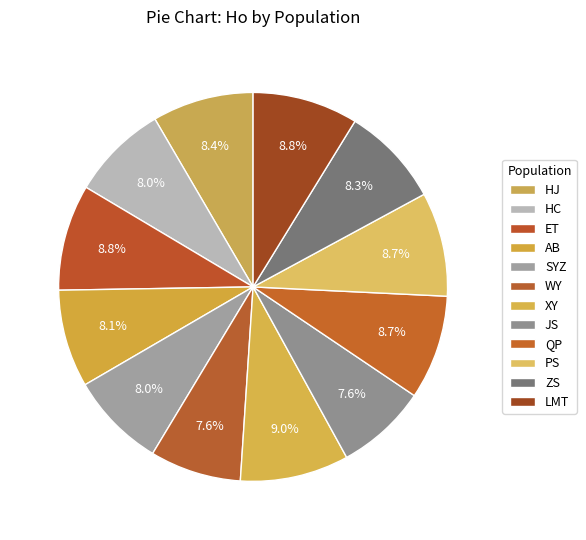

Which has a higher value, HJ or AB?

HJ